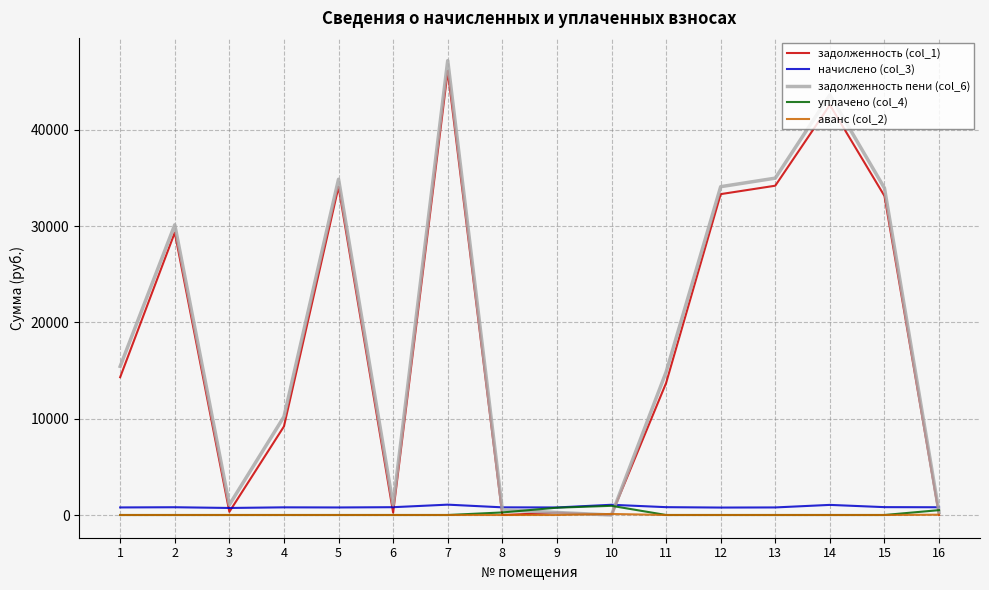

At which category is the sum across all series the highest?

7